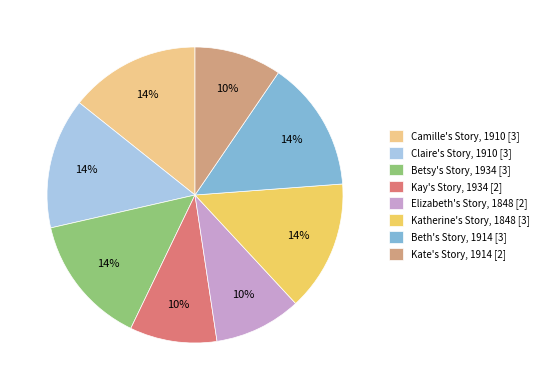

To the nearest percent, what percentage of the pie is Claire's Story, 1910?

14%